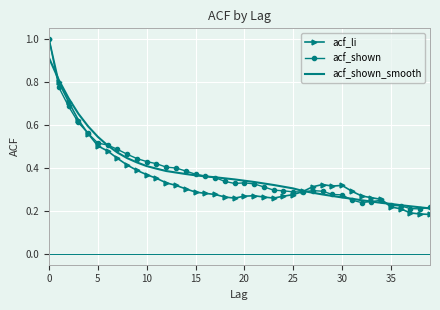

At how many categories does at least one series exceed 0?

40